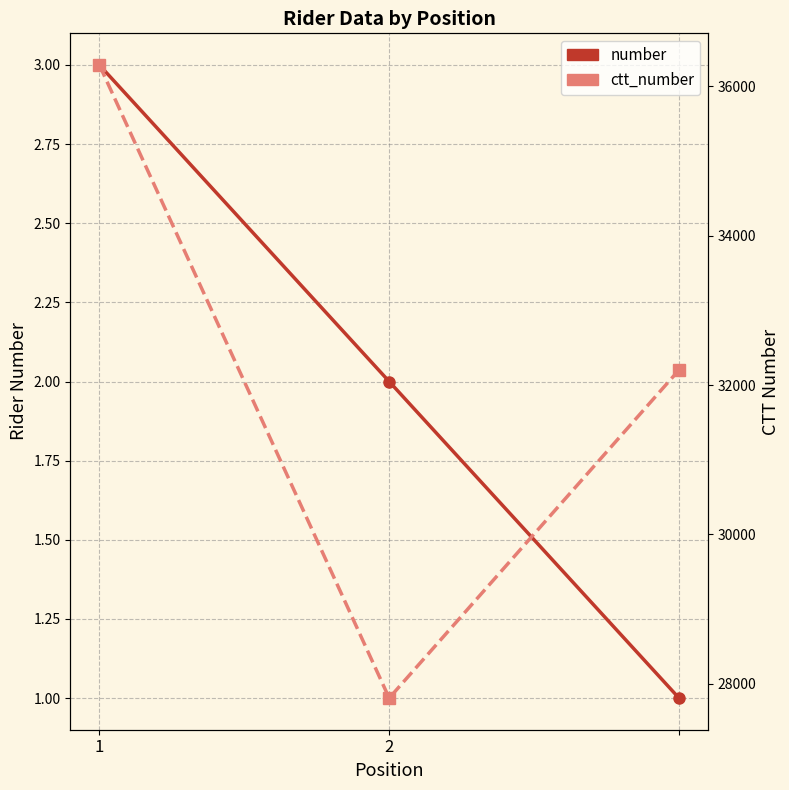

What are all the series names shown in the legend?

number, ctt_number